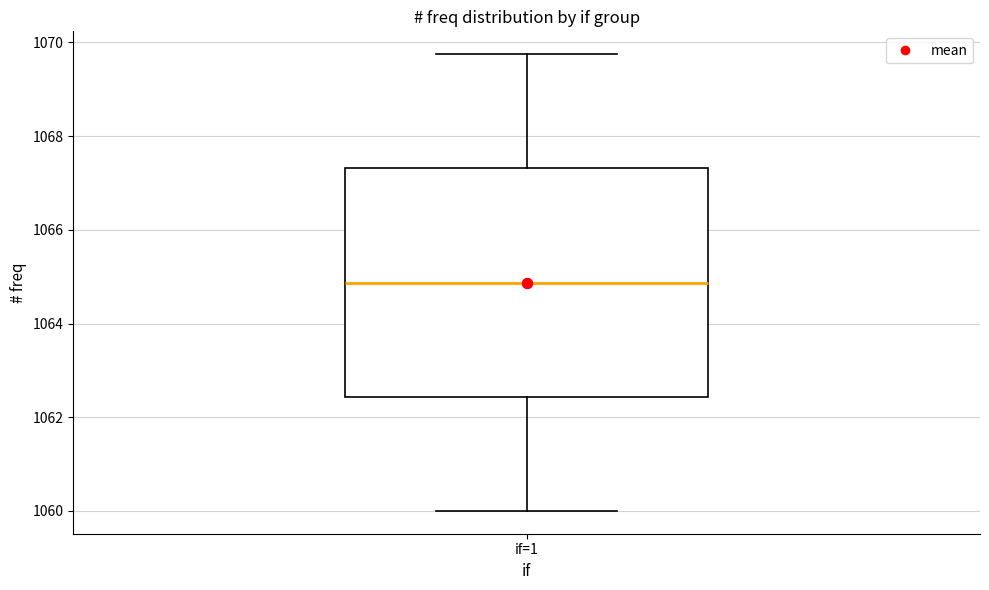

Transcribe this box plot: give where the median line is, the range the box spans, and where the two whiskers end, as read against the y-axis. The values are not printed on the chart, so give them approximately, as read against the axis.

median 1064.8, box 1062.4 to 1067.4, whiskers 1060.0 to 1069.8